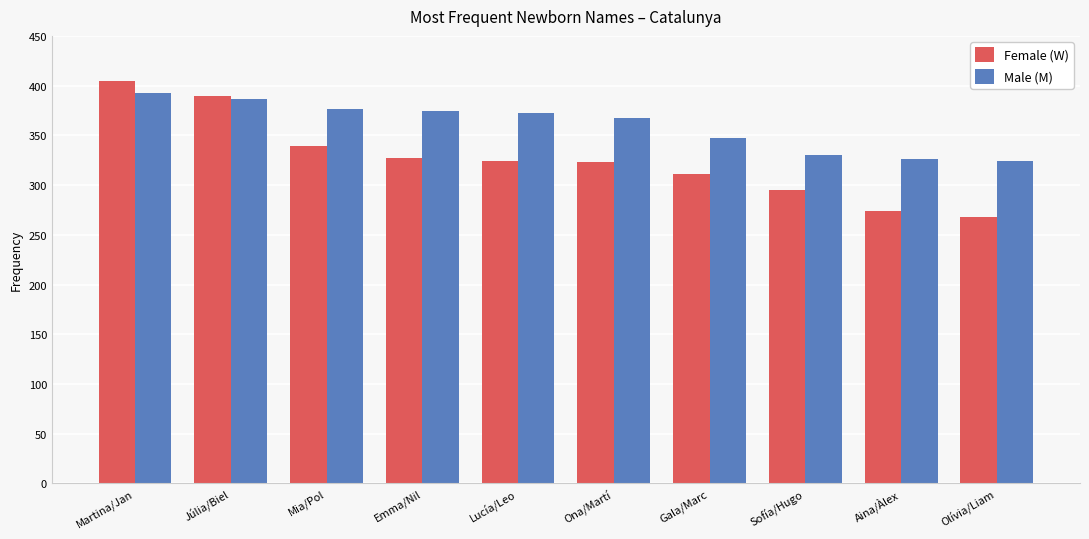

The value of Male (M) at Gala/Marc is 347. True or false?

True